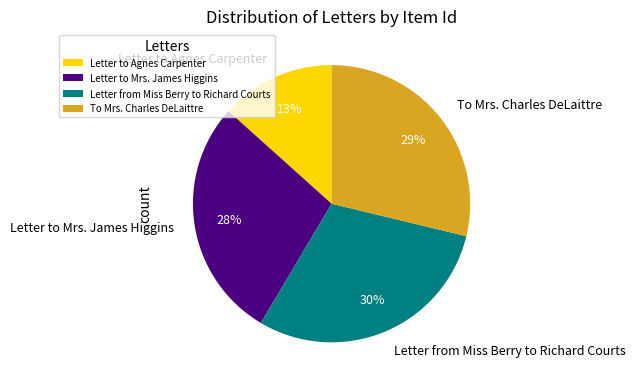

How many slices are in this pie chart?

4